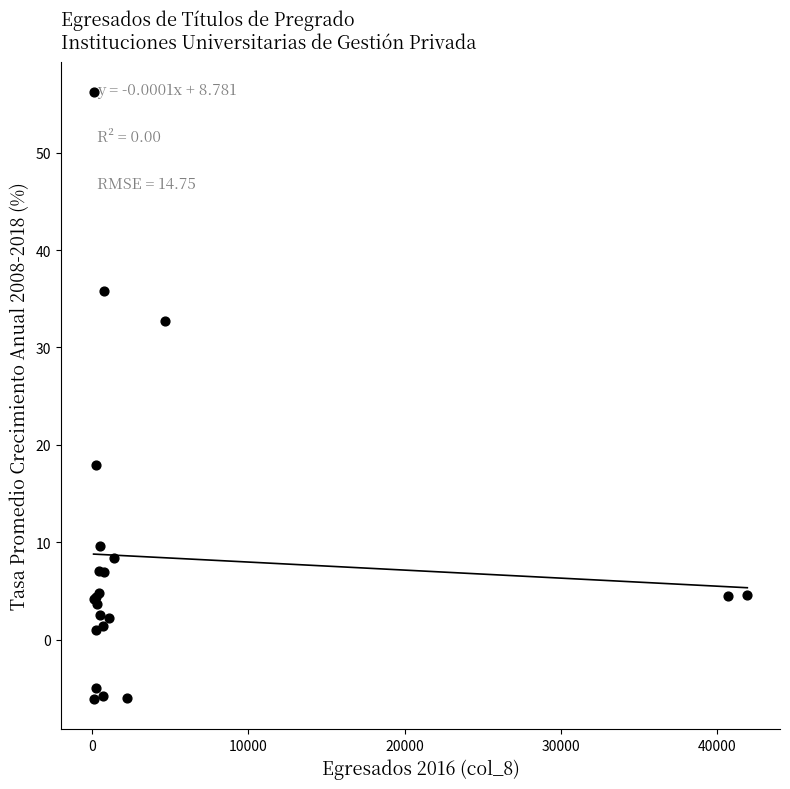

What Y value in the scatter plot is closest to 25?

17.9